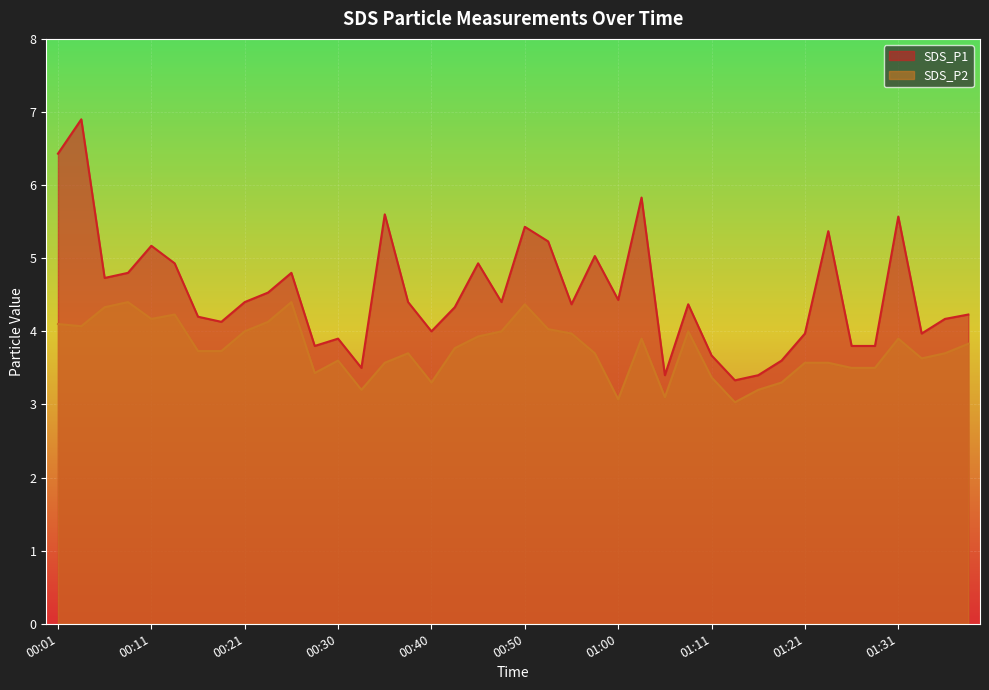

List the labels in order of SDS_P1 value, largest first.

00:03, 00:01, 01:03, 00:35, 01:31, 00:50, 01:23, 00:53, 00:11, 00:58, 00:13, 00:45, 00:08, 00:25, 00:06, 00:23, 01:00, 00:21, 00:38, 00:48, 00:55, 01:08, 00:43, 01:39, 00:16, 01:36, 00:18, 00:40, 01:21, 01:33, 00:30, 00:28, 01:26, 01:28, 01:11, 01:18, 00:33, 01:06, 01:16, 01:13